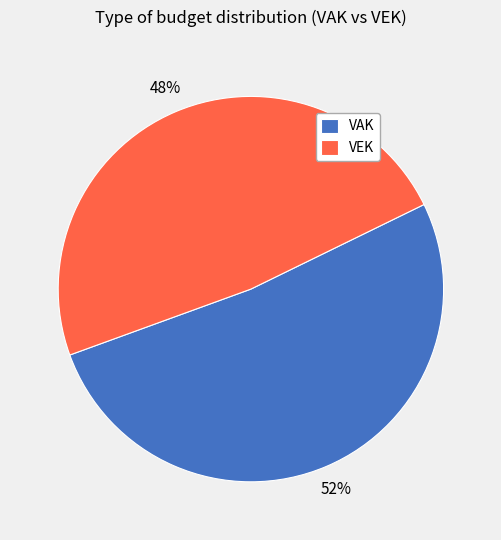

Count the number of slices in the pie.

2